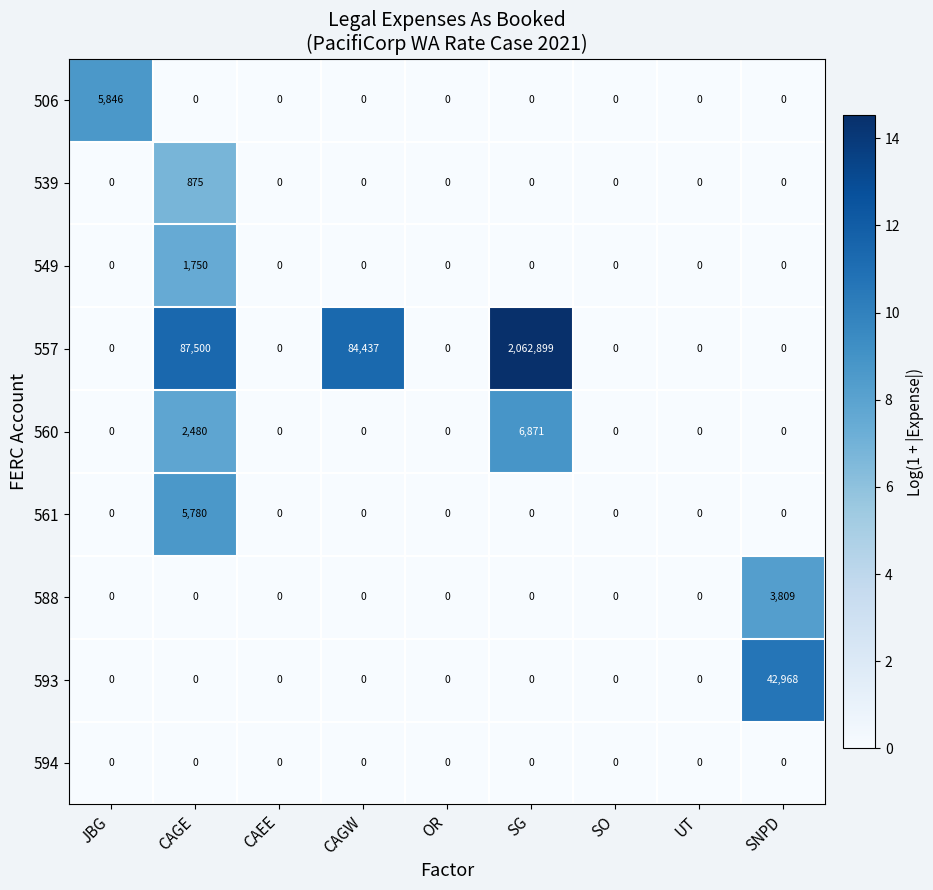

What is the greatest value displayed?

2062899